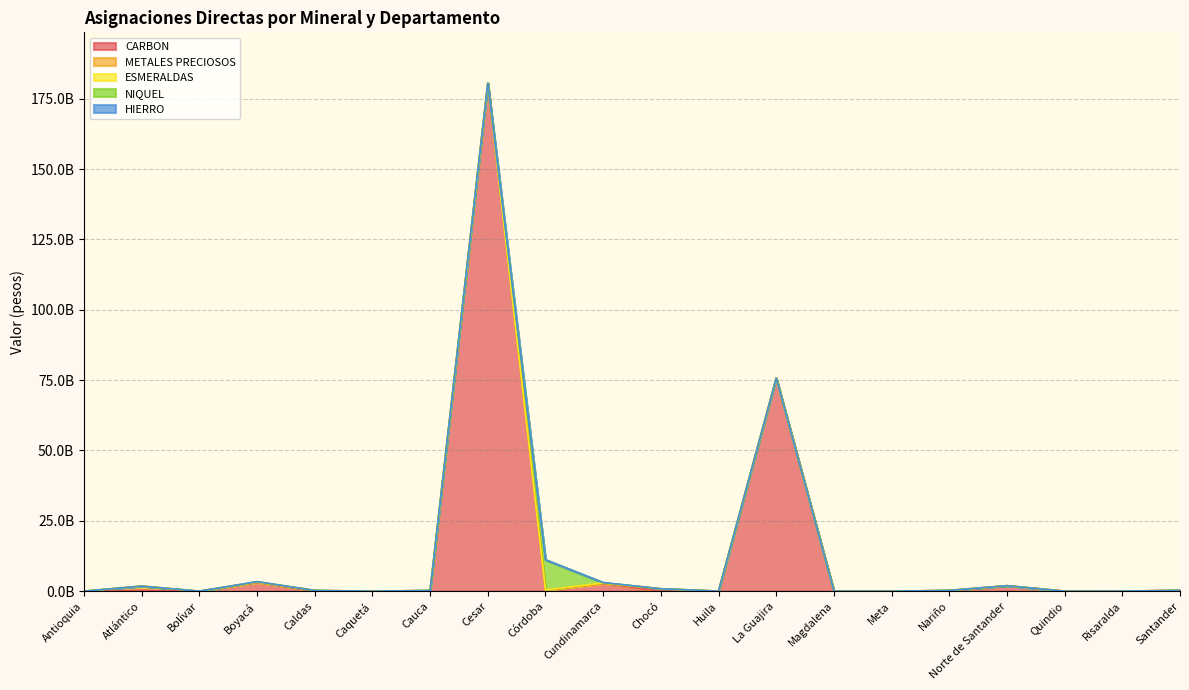

What is the label of the 15th point from the left?

Meta